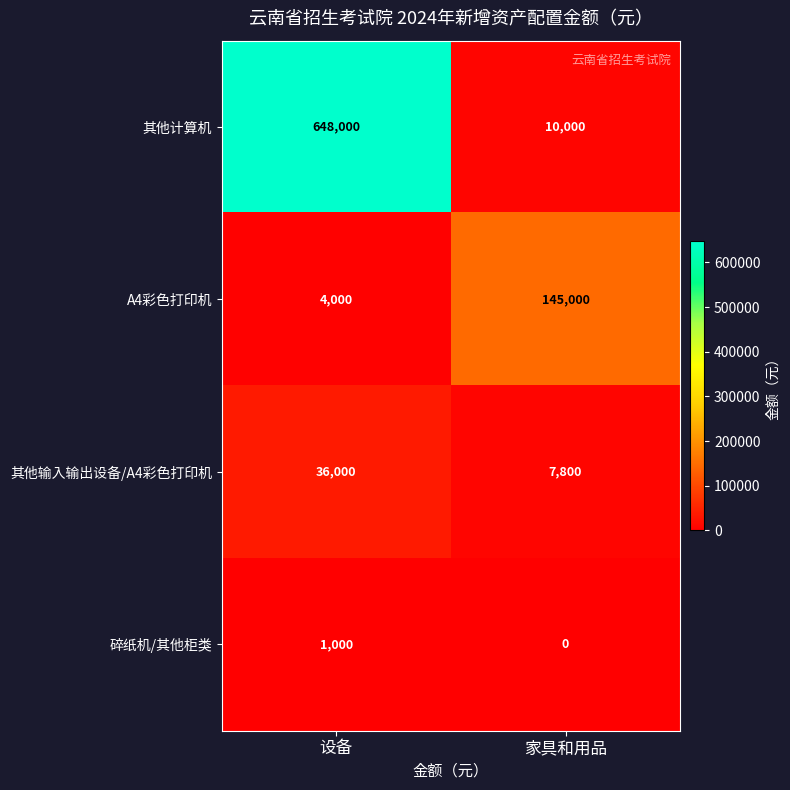

What is the greatest value displayed?

648000